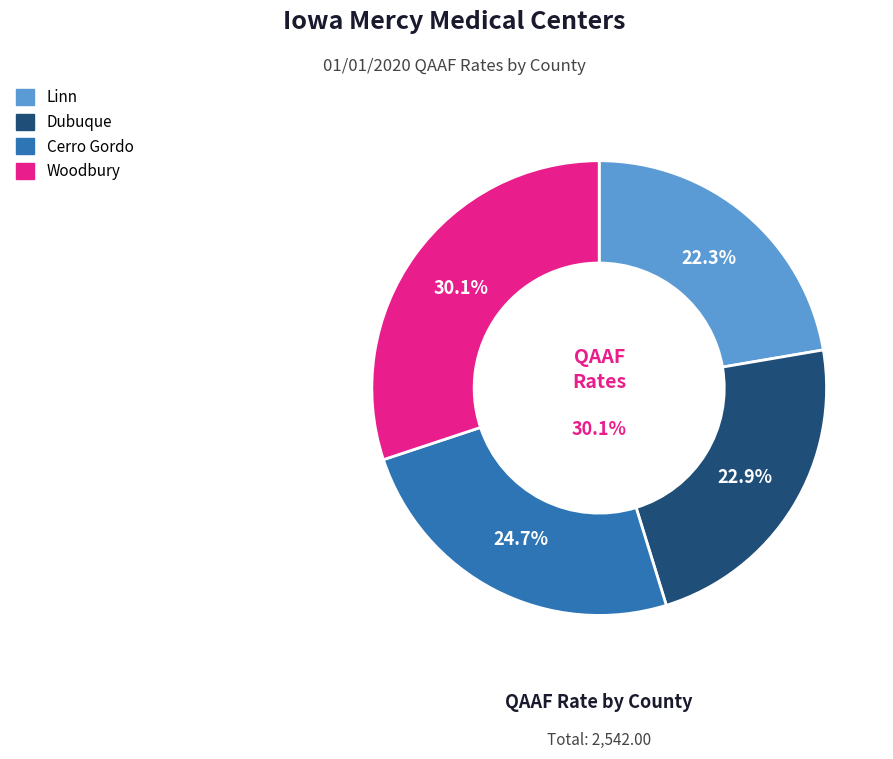

Does any single category account for the majority?

No